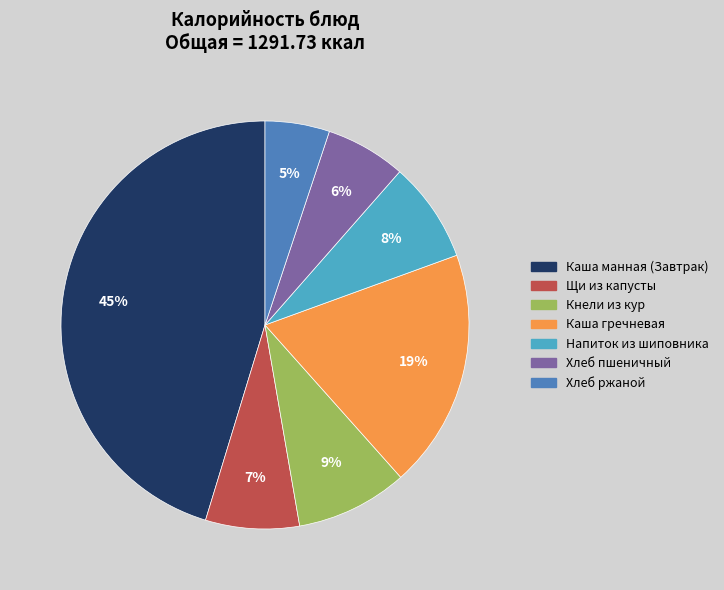

How many segments does this pie chart have?

7